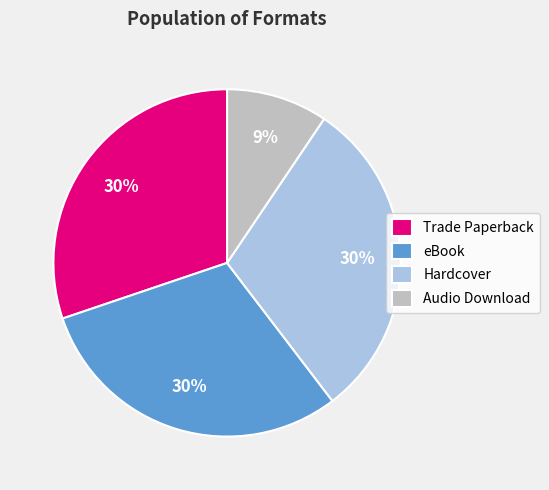

Does Trade Paperback represent more than half of the total?

No